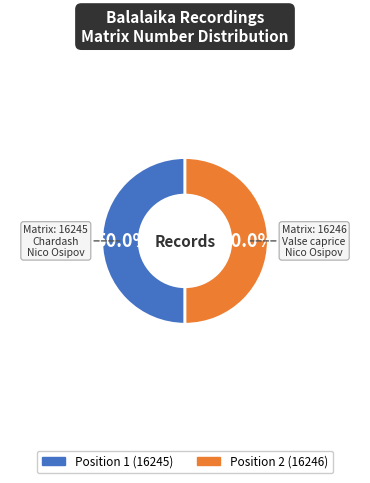

What percentage is the Position 2 (16246) slice, to the nearest percent?

50%